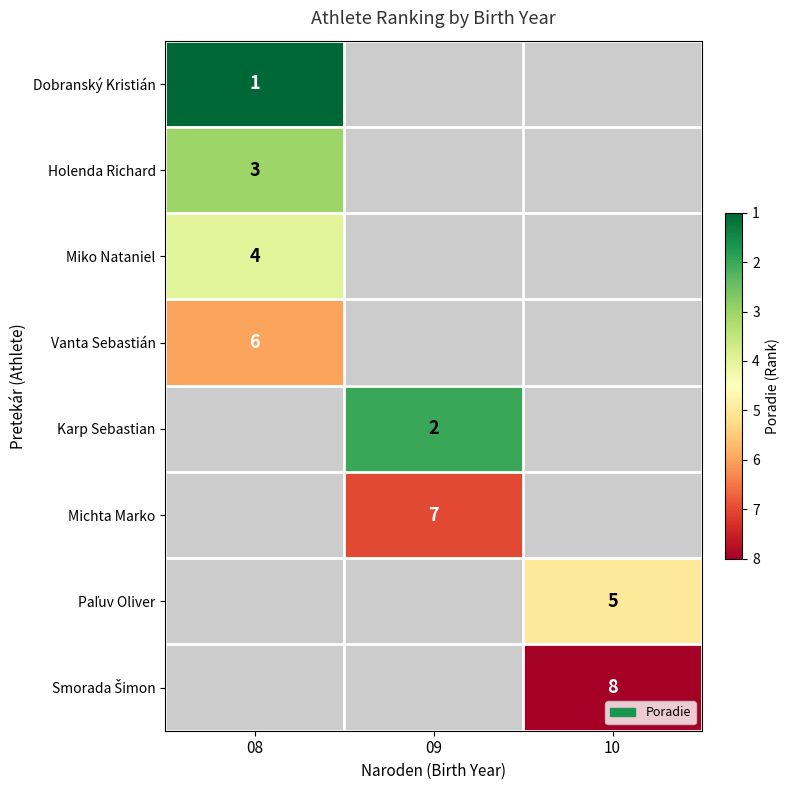

What is the maximum value shown in the chart?

8.0